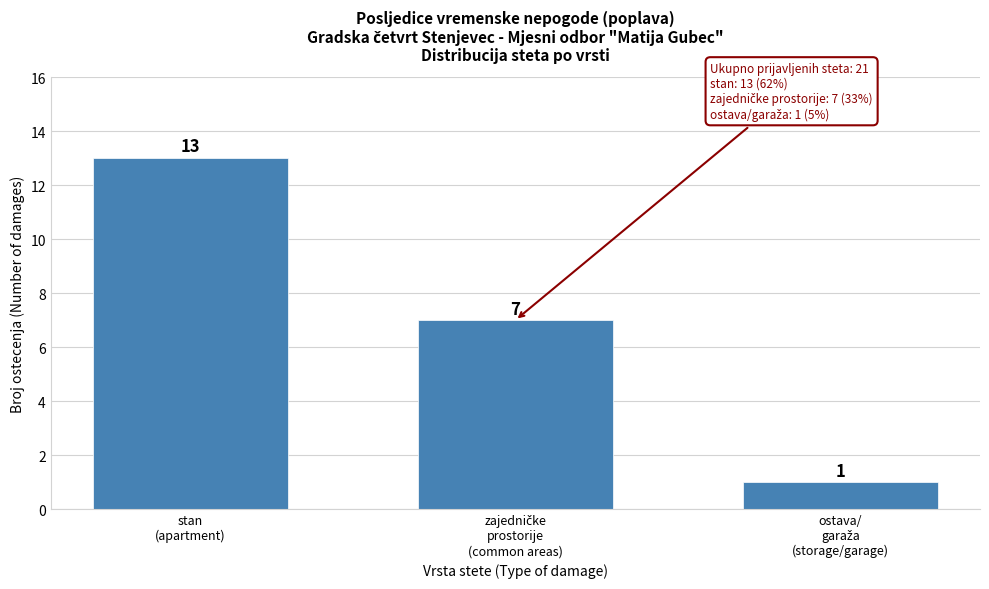

Reading left to right, list all the values displayed in this chart.

13	7	1